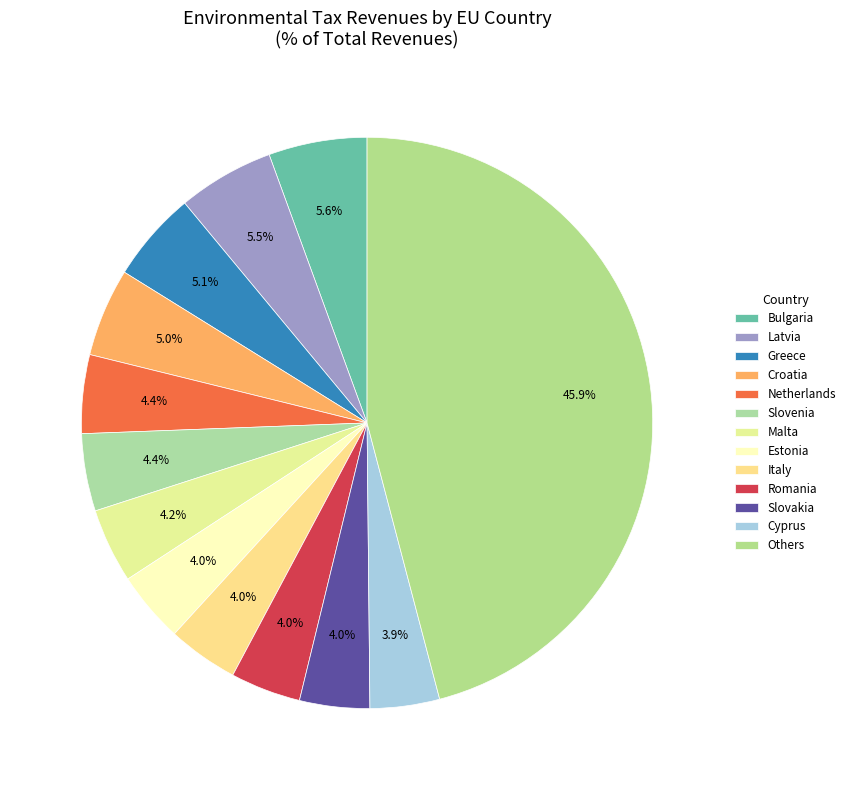

How many segments does this pie chart have?

13